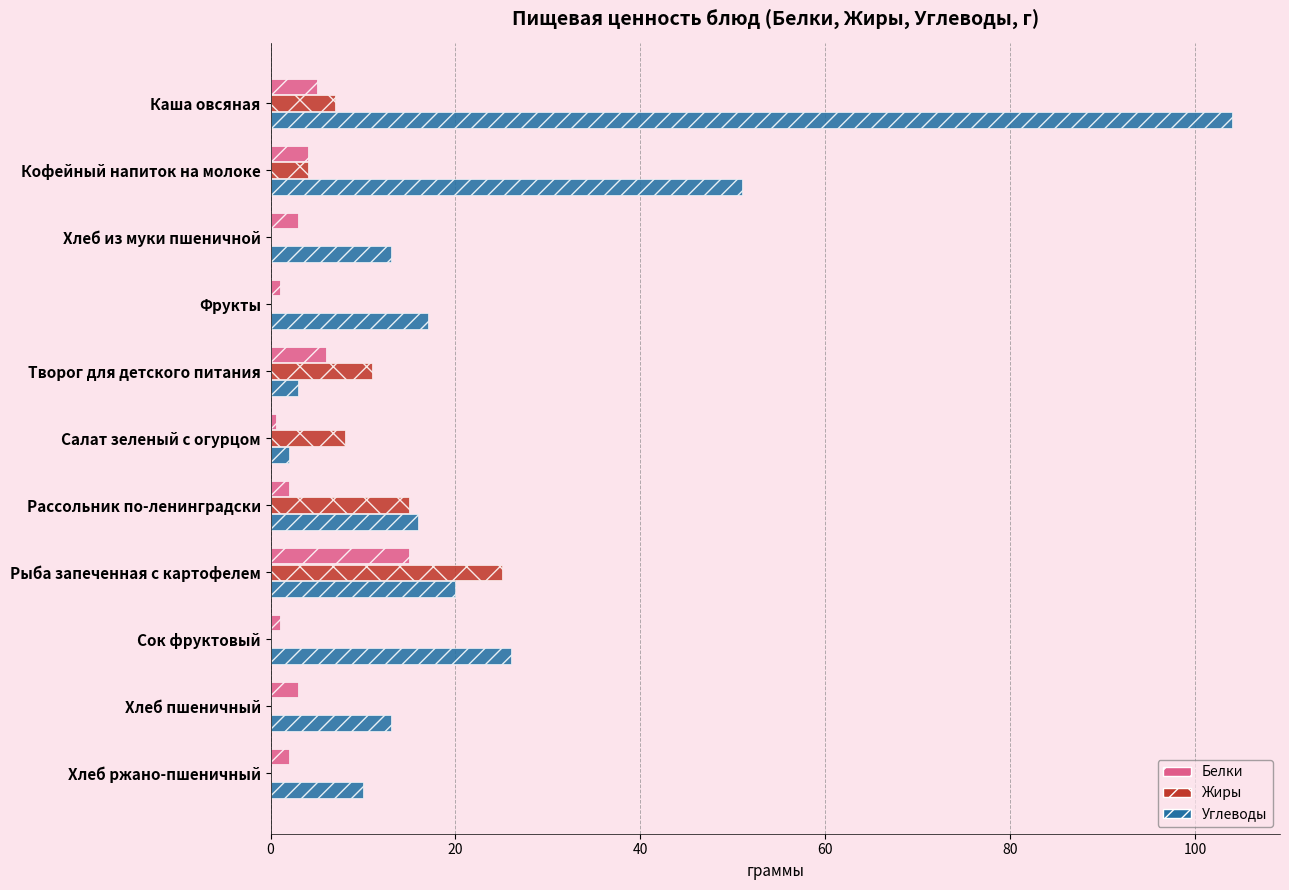

What is the greatest value displayed?

104.0